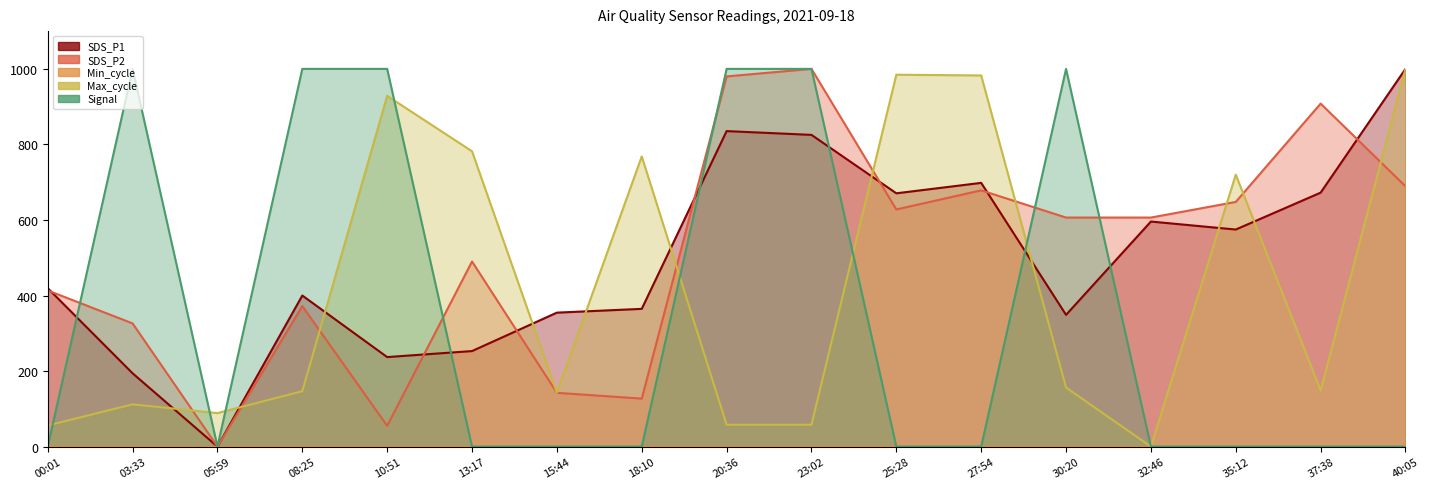

What is the value of the SDS_P1 point at the 9th from the left?

835.3